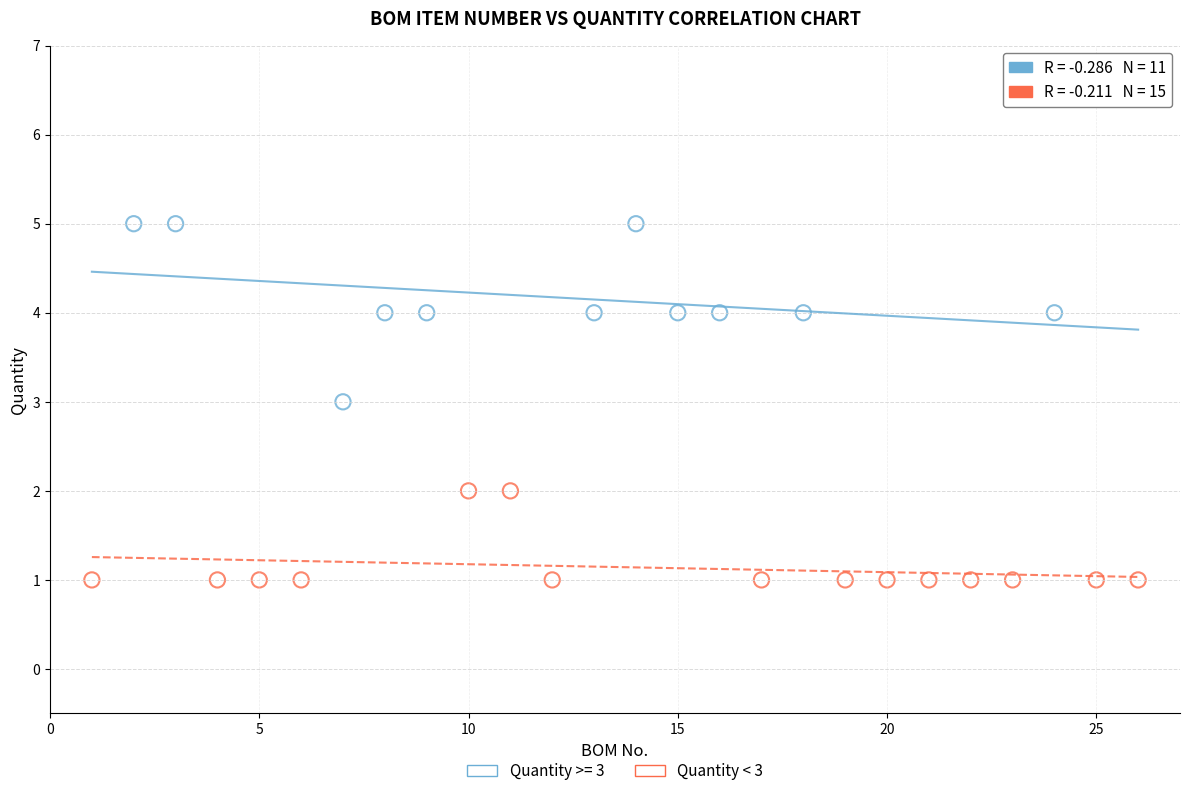

Which series reaches the minimum Y coordinate?

Quantity < 3